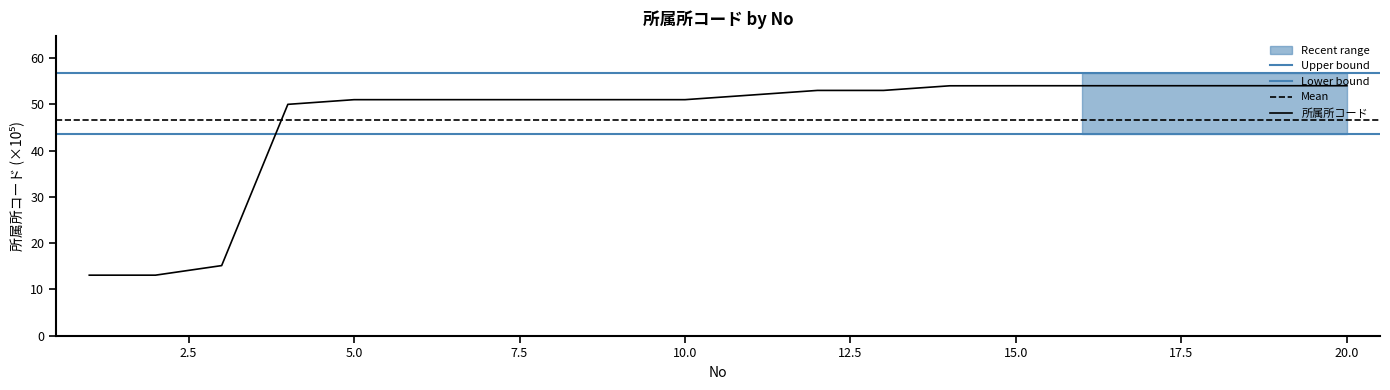

What is the change in value from 13 to 15?

+1.0